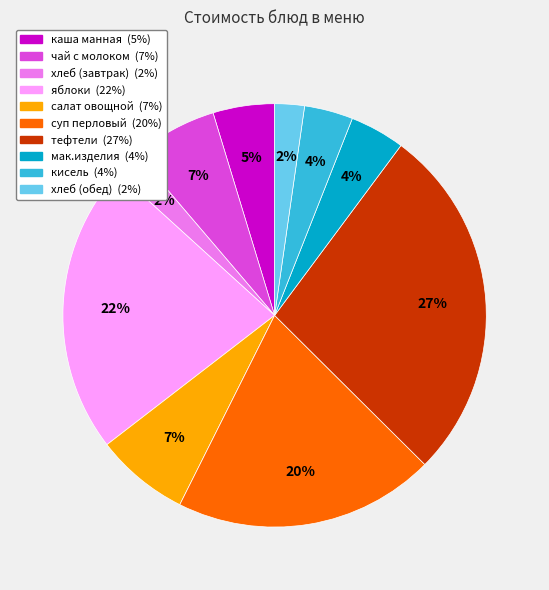

Does any single category account for the majority?

No